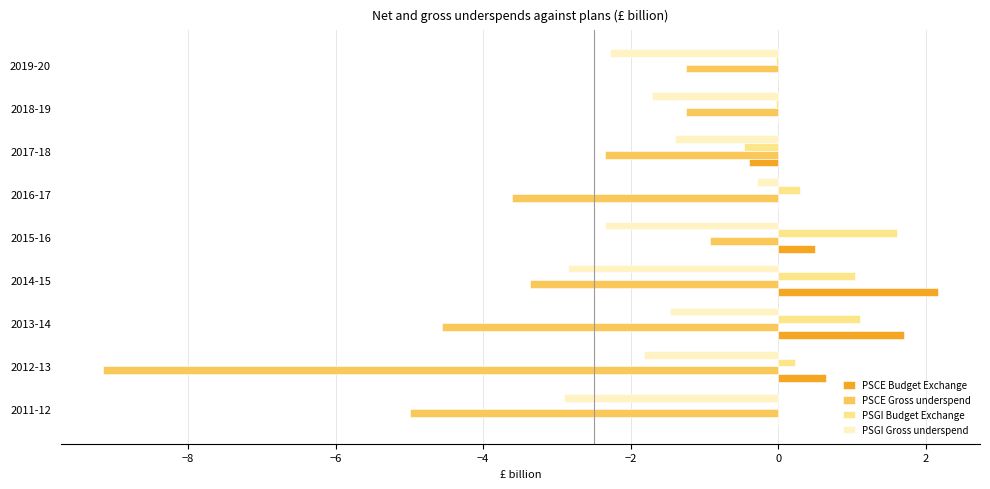

Which category has the highest value in the PSCE Budget Exchange series?

2014-15